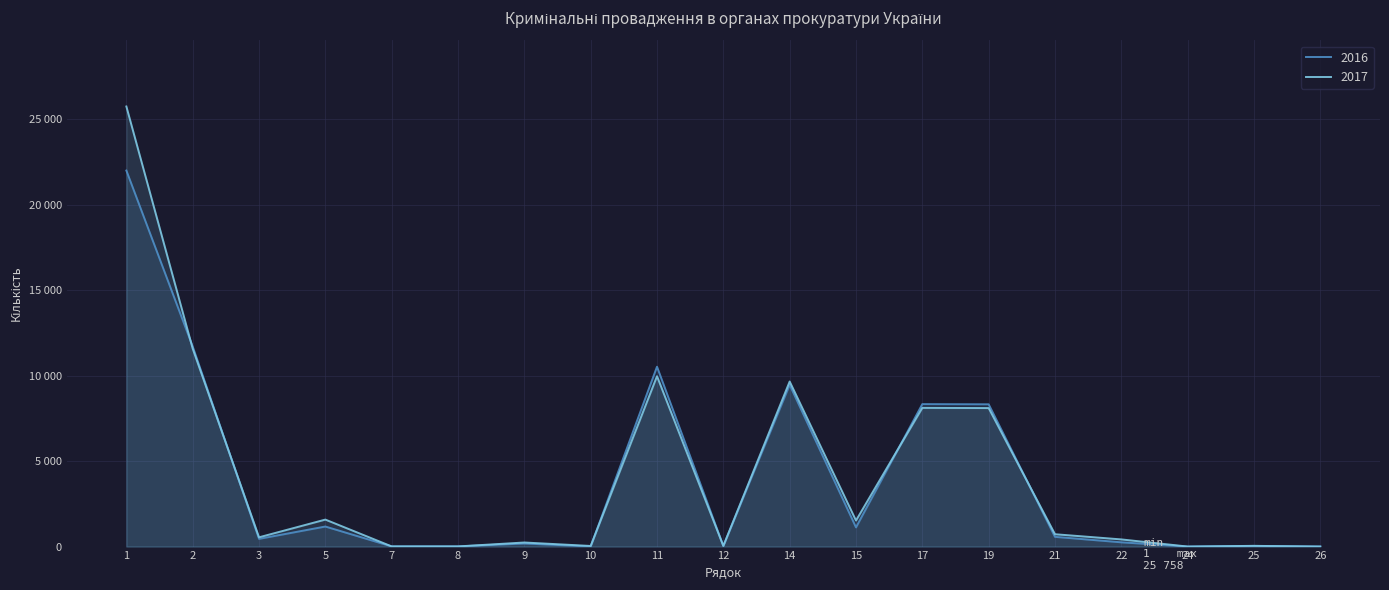

Reading left to right, list all the values displayed in this chart.

2016: 1=22008	2=11709	3=452	5=1174	7=11	8=11	9=180	10=7	11=10527	12=36	14=9468	15=1124	17=8338	19=8327	21=570	22=250	24=2	25=39	26=5
2017: 1=25758	2=11586	3=543	5=1580	7=10	8=10	9=239	10=36	11=9970	12=40	14=9661	15=1526	17=8119	19=8107	21=723	22=420	24=2	25=43	26=1